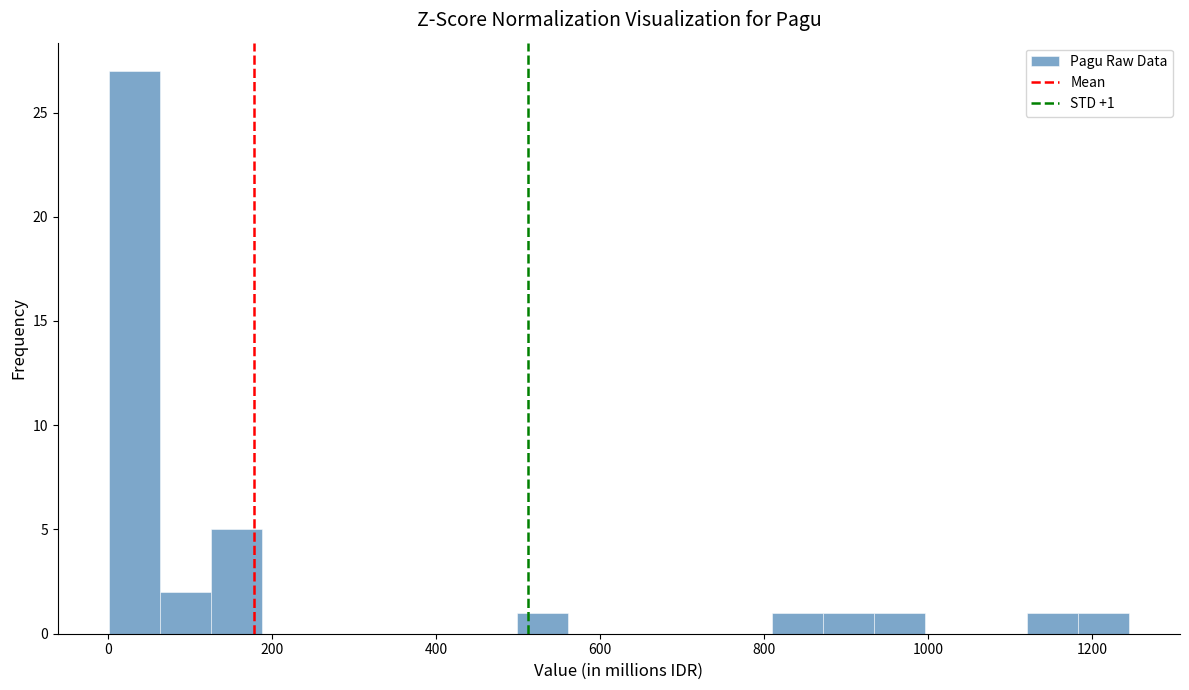

Read against the x-axis, roughly where is the centre of the tallest bar?

40